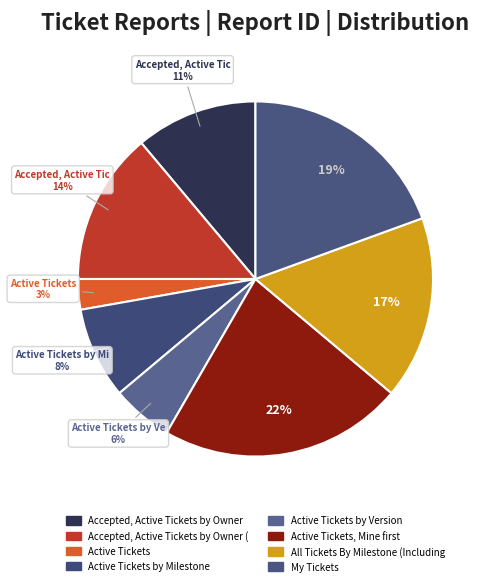

Is there a majority slice in this chart?

No